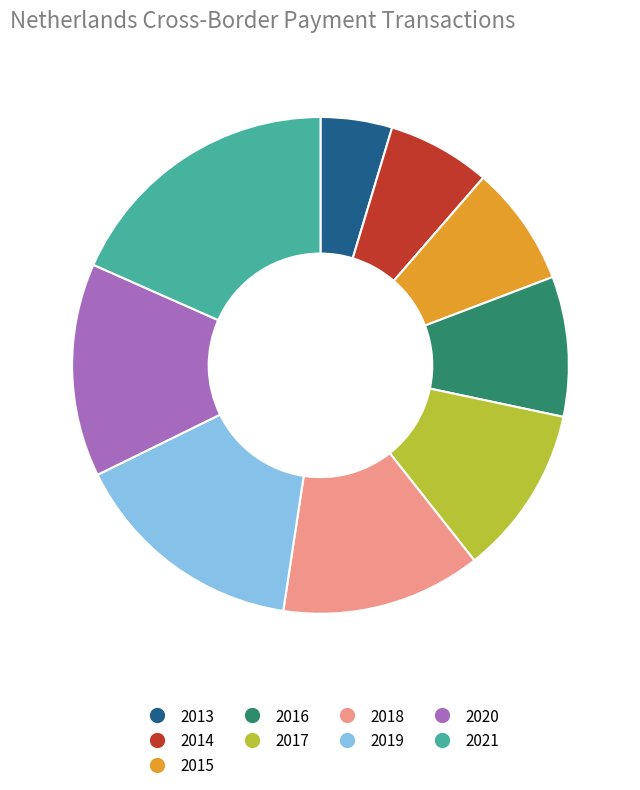

Does 2016 represent more than half of the total?

No